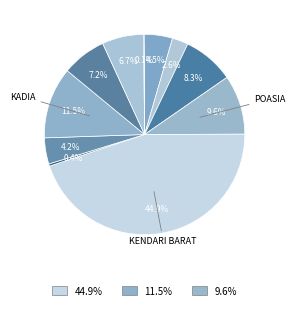

Is there a majority slice in this chart?

No